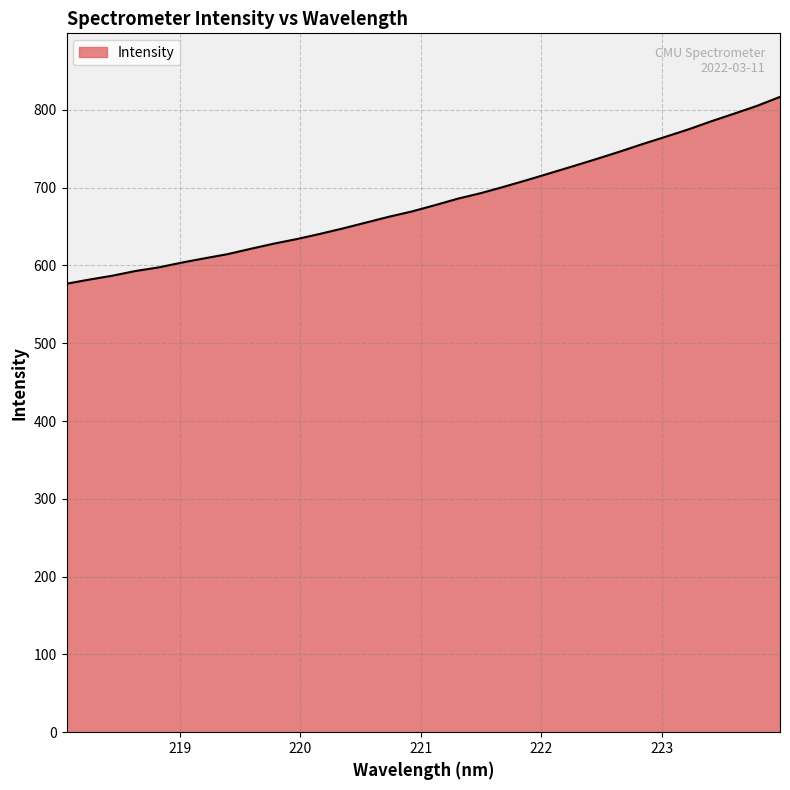

What is the difference between the maximum and minimum values?

240.2